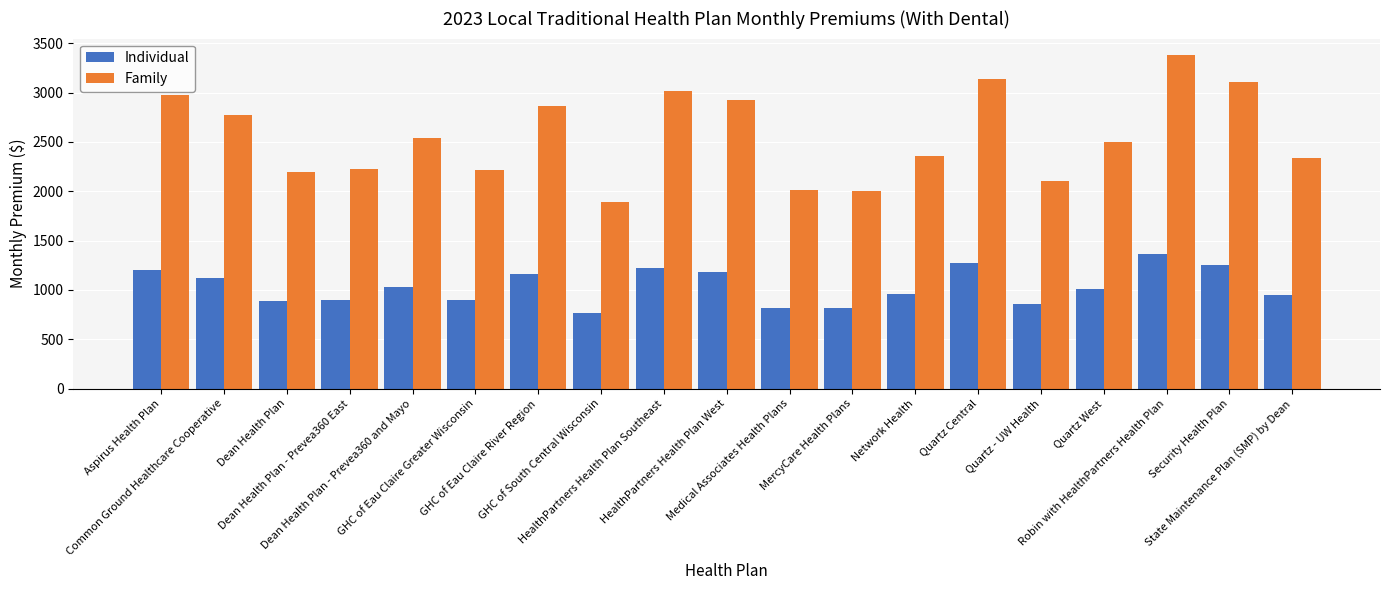

How many data points in Family are above 2498?

10